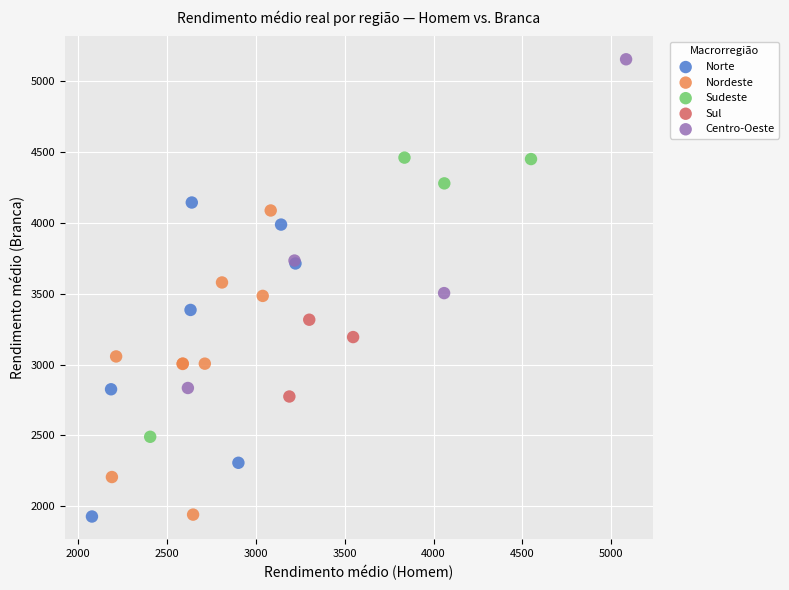

What are all the series names shown in the legend?

Norte, Nordeste, Sudeste, Sul, Centro-Oeste